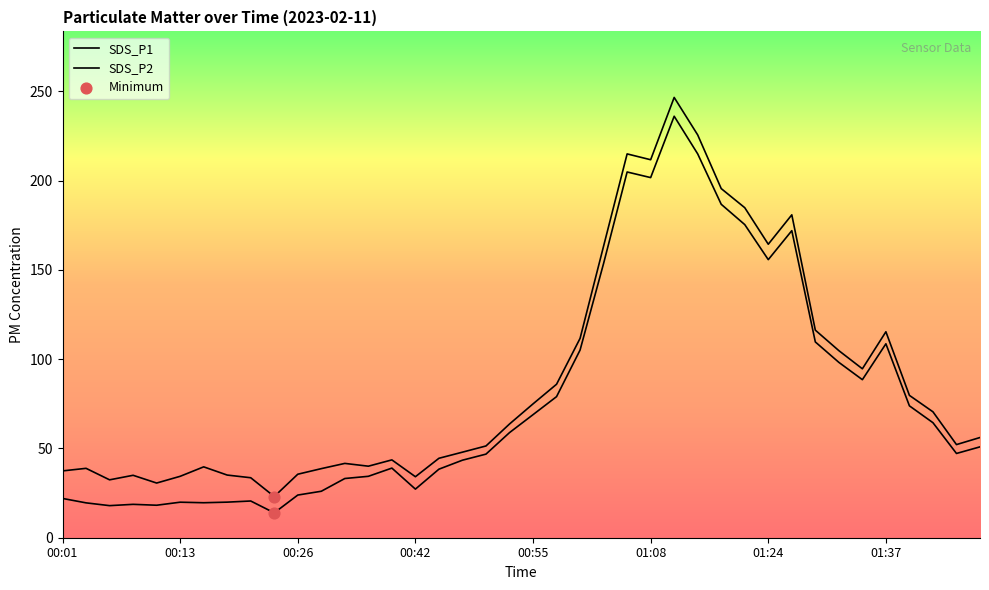

What is the total value across all series at 01:26?

352.9